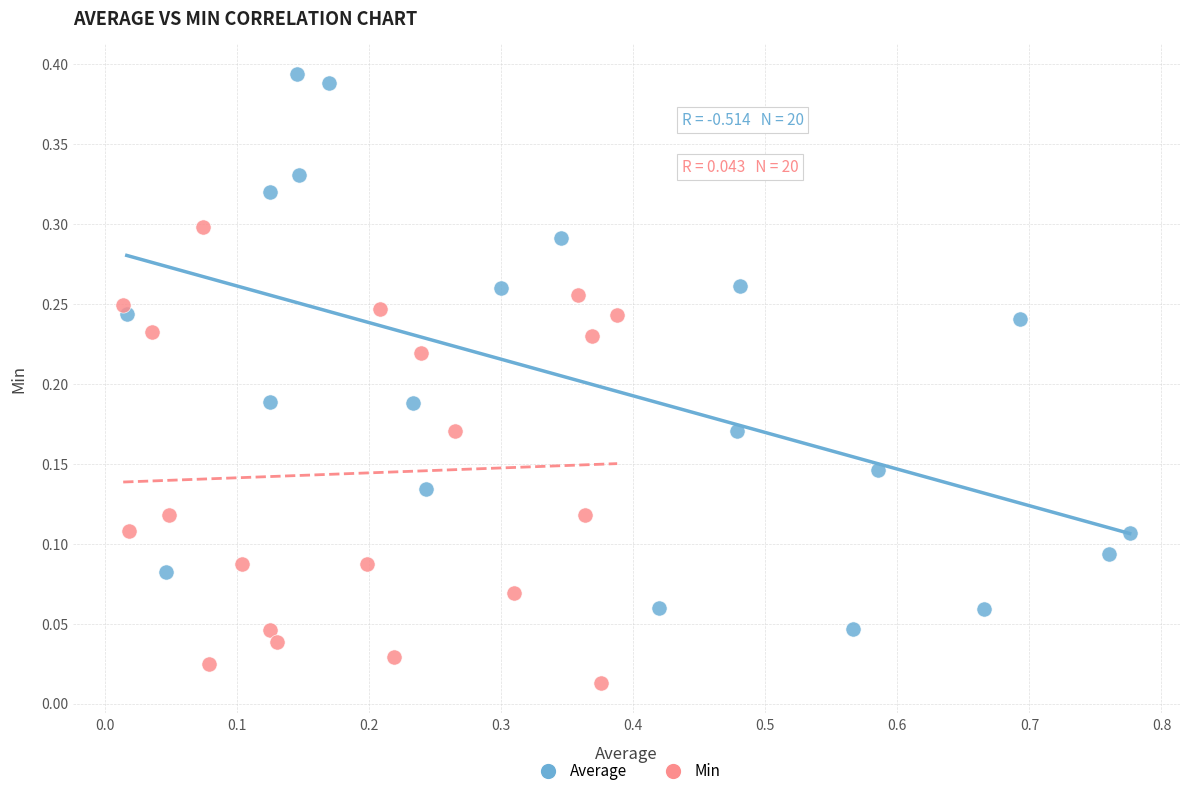

What are all the series names shown in the legend?

Average, Min